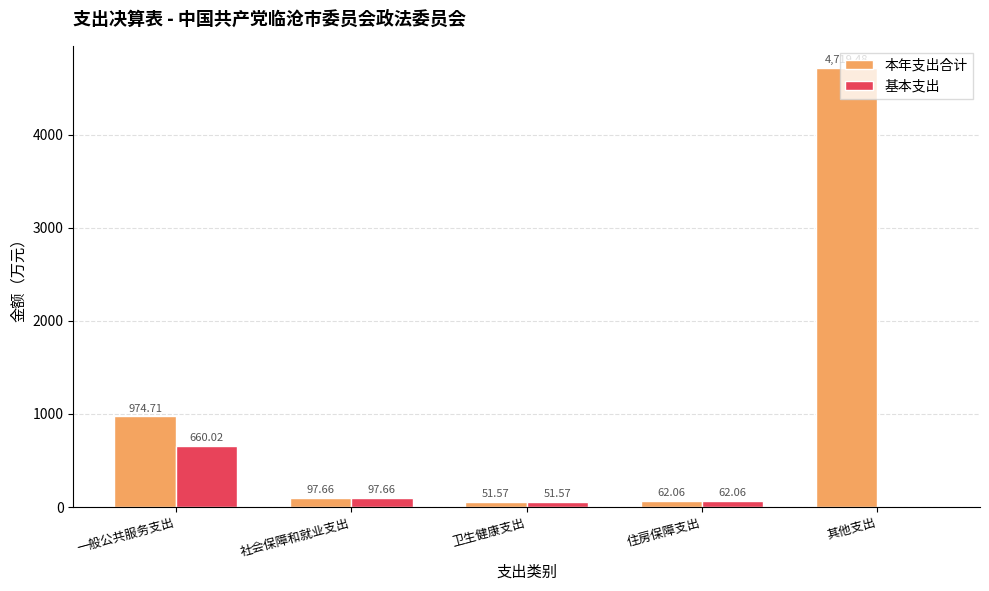

How many series are shown in this chart?

2